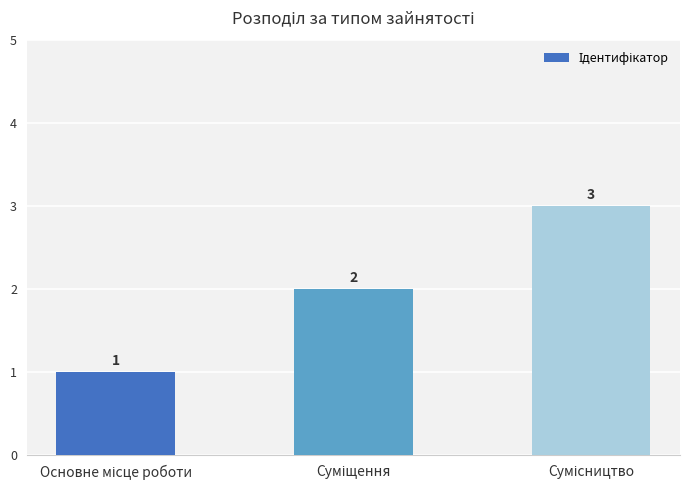

What is the sum of all values?

6